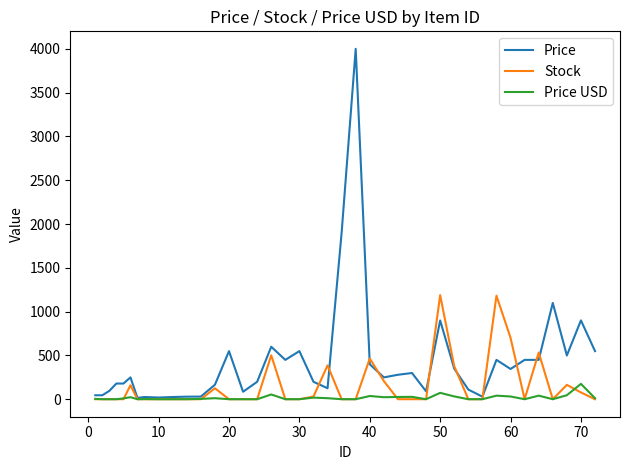

What is the maximum value shown in the chart?

4000.0